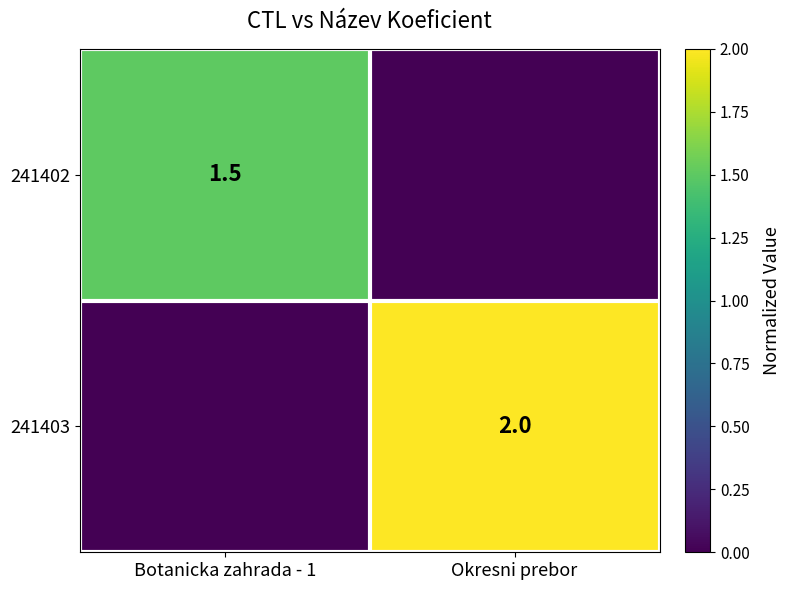

Where is 241402 nearest to the value 0?

Okresni prebor